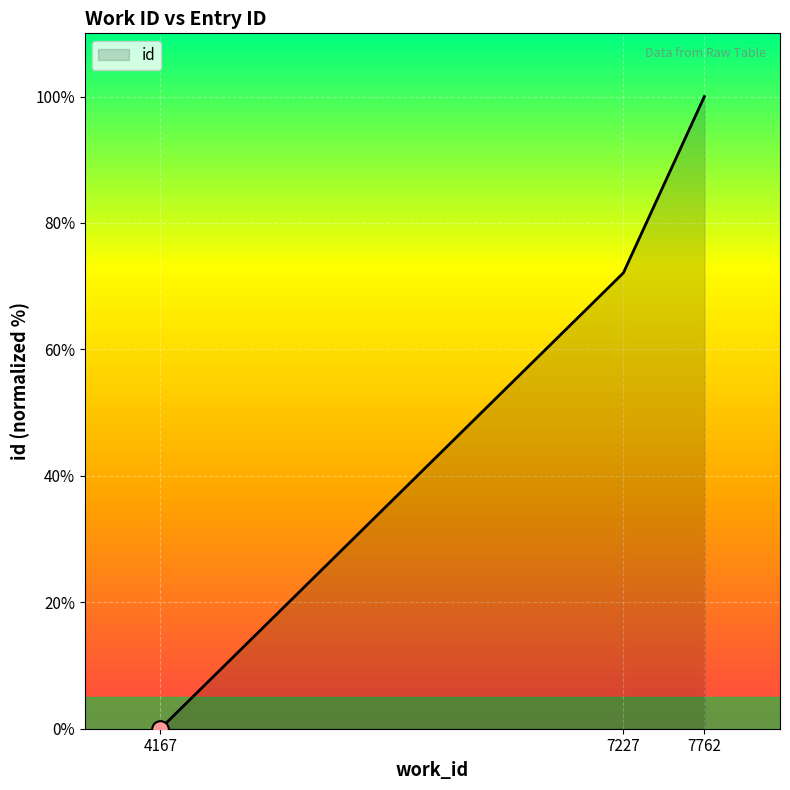

Which label corresponds to the largest value in the chart?

7762